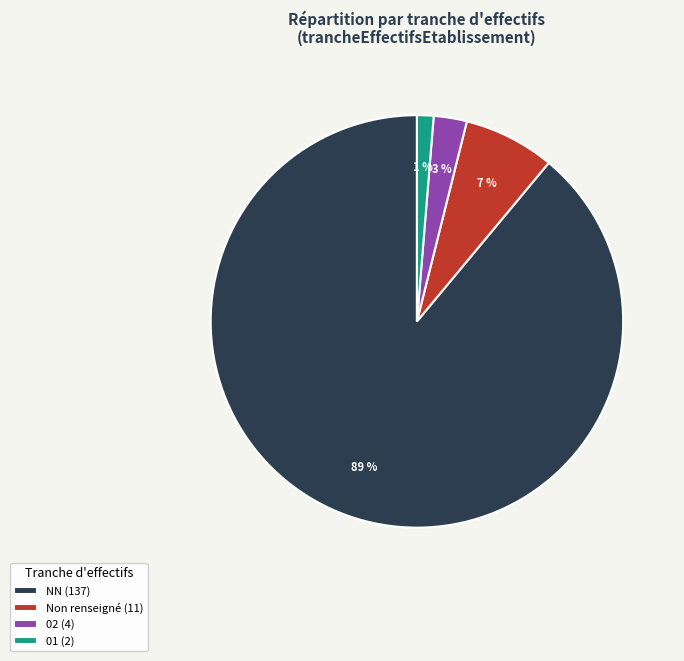

Do 01 (2) and NN (137) together represent more than half of the pie?

Yes